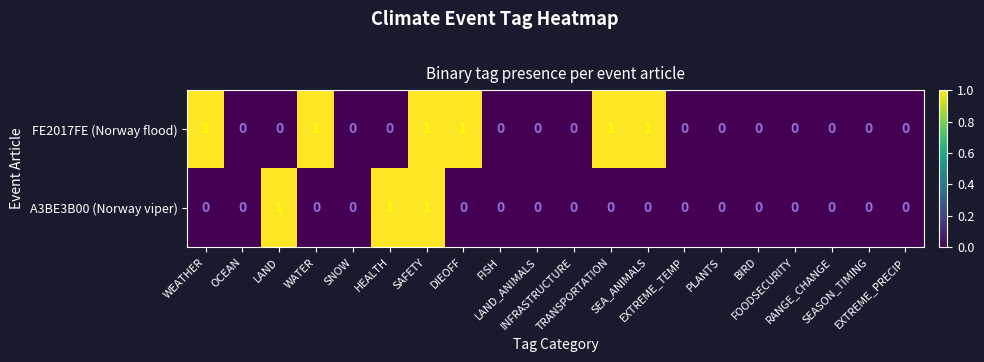

What is the sum of all FE2017FE (Norway flood) values?

6